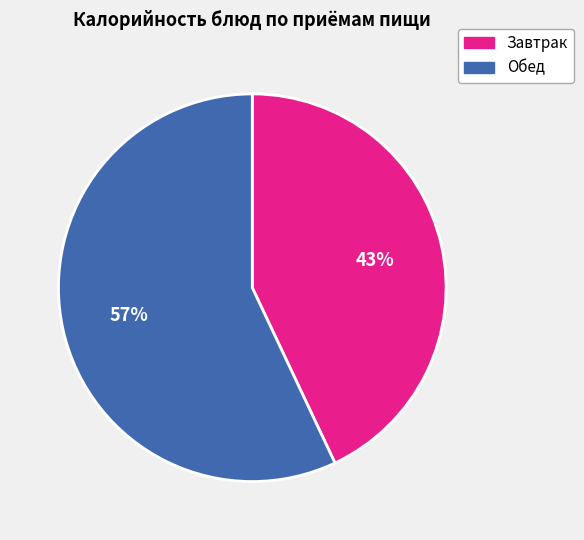

Count the number of slices in the pie.

2